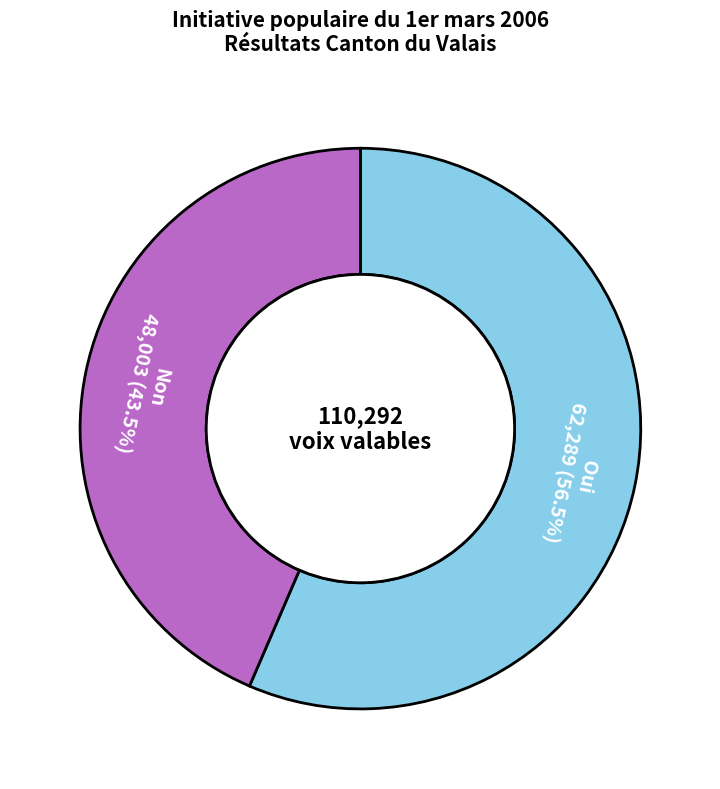

Which category has the biggest portion of the pie?

Oui